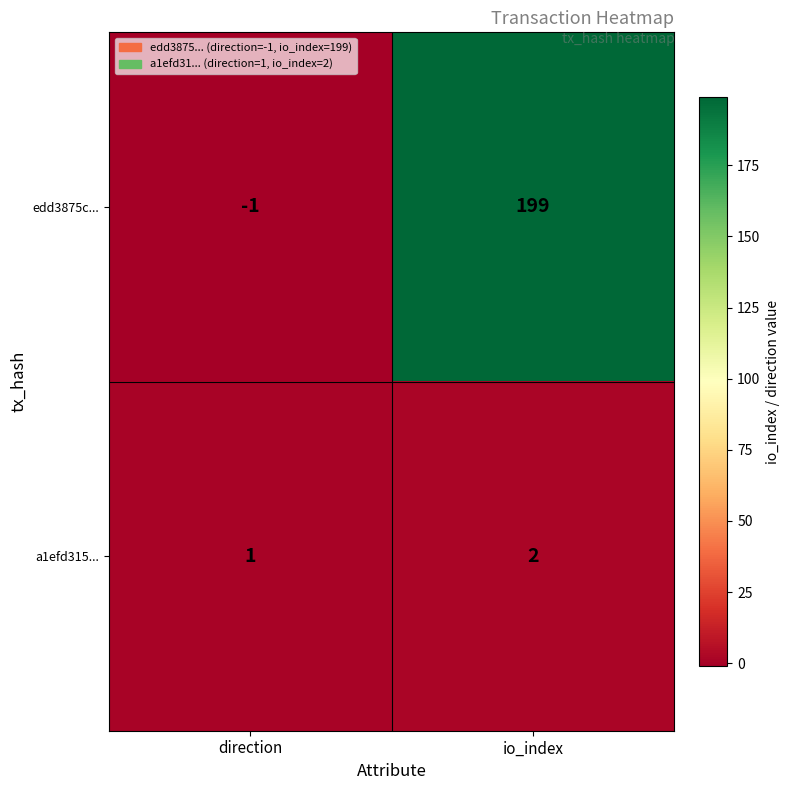

At which category is the sum across all series the highest?

io_index